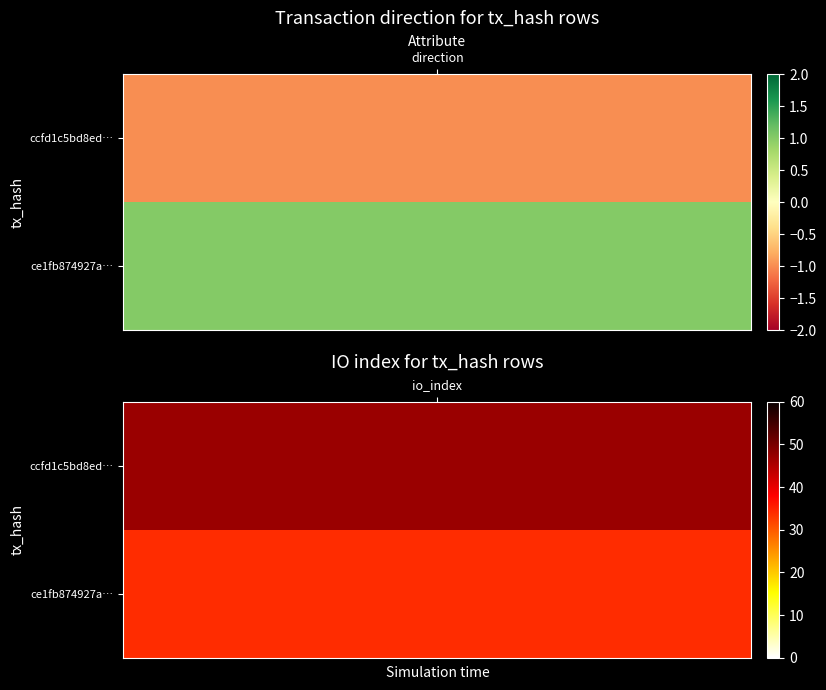

List the series in order of their overall mean, lowest first.

ce1fb874927a4385d3c0cc7717675744fec0f0d, ccfd1c5bd8ed5d6d381b8a8d2aed681a4f8e005